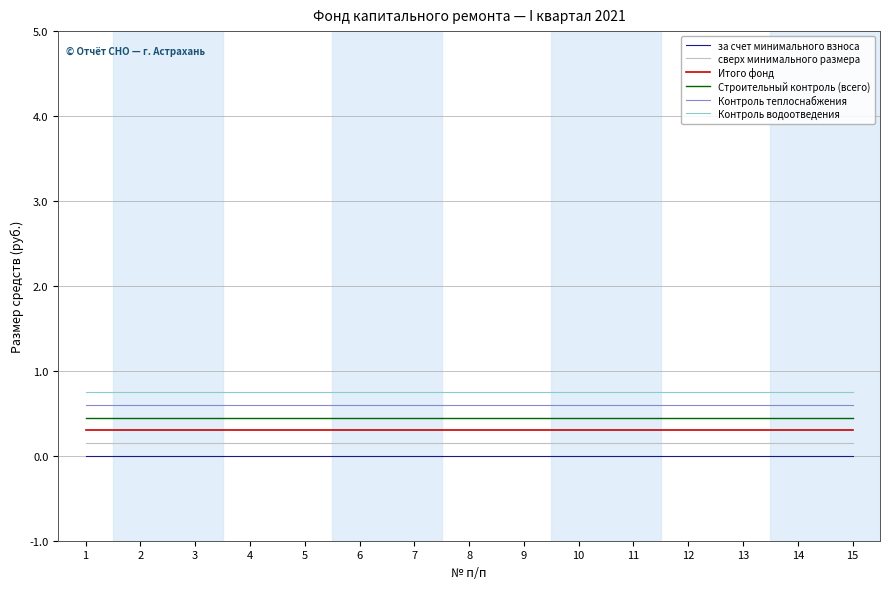

What are all the series names shown in the legend?

за счет минимального взноса, сверх минимального размера, Итого фонд, Строительный контроль (всего), Контроль теплоснабжения, Контроль водоотведения